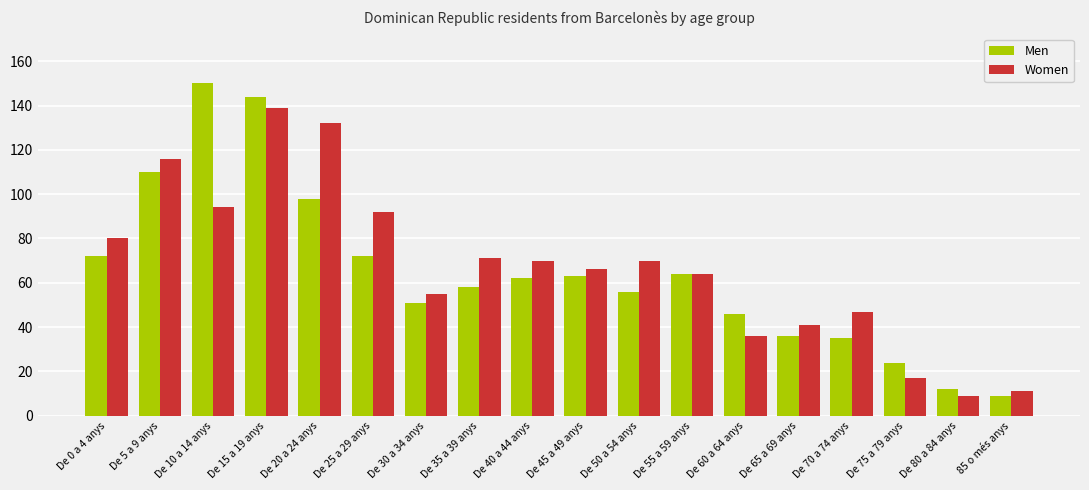

Between De 25 a 29 anys and De 50 a 54 anys, which series saw the biggest shift?

Women